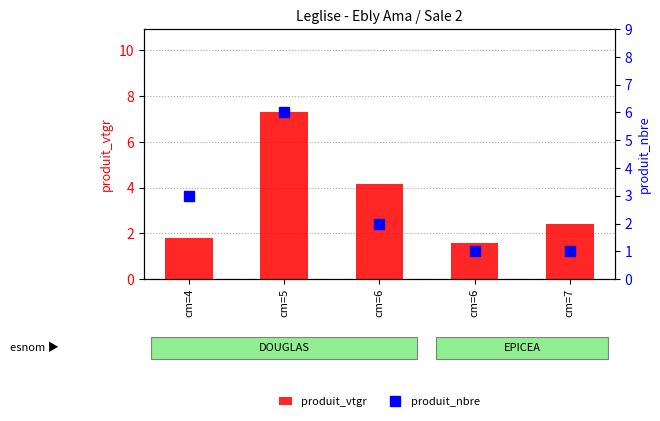

At which category is the sum across all series the highest?

cm=5